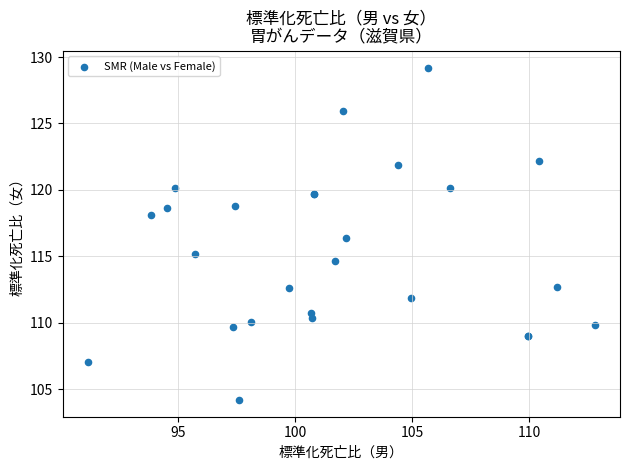

What Y value in the scatter plot is closest to 116?

116.4